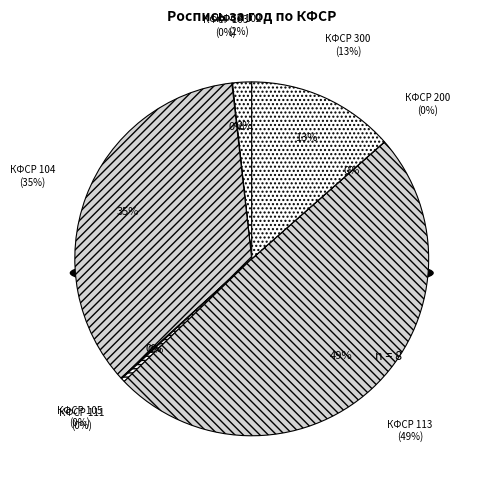

Does КФСР 111 account for over 50% of the chart?

No